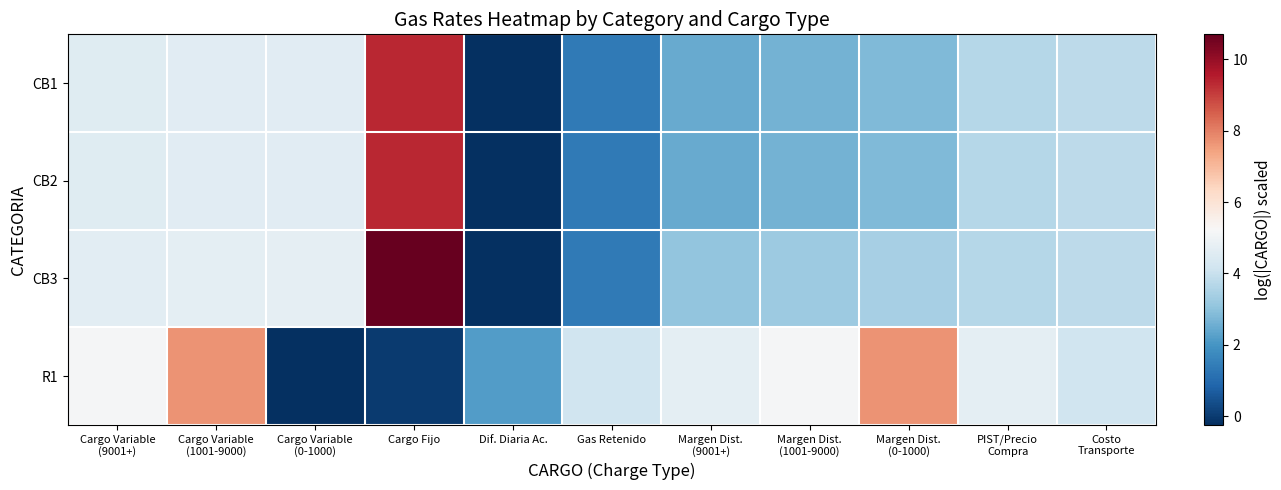

What is the total value across all series at Cargo Variable
(9001+)?

19.0